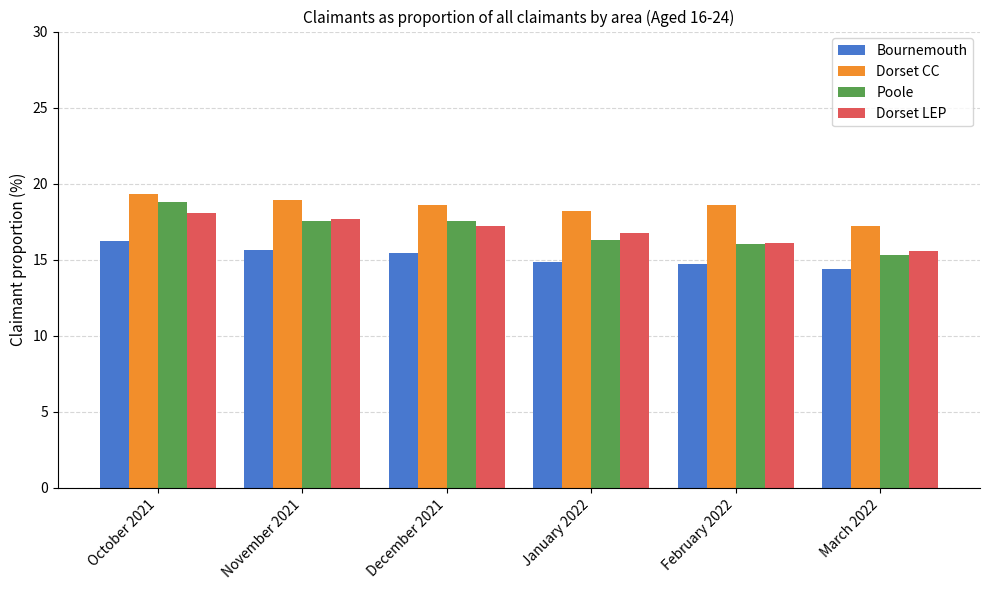

What is the sum of the Dorset CC values at November 2021 and October 2021?

38.3